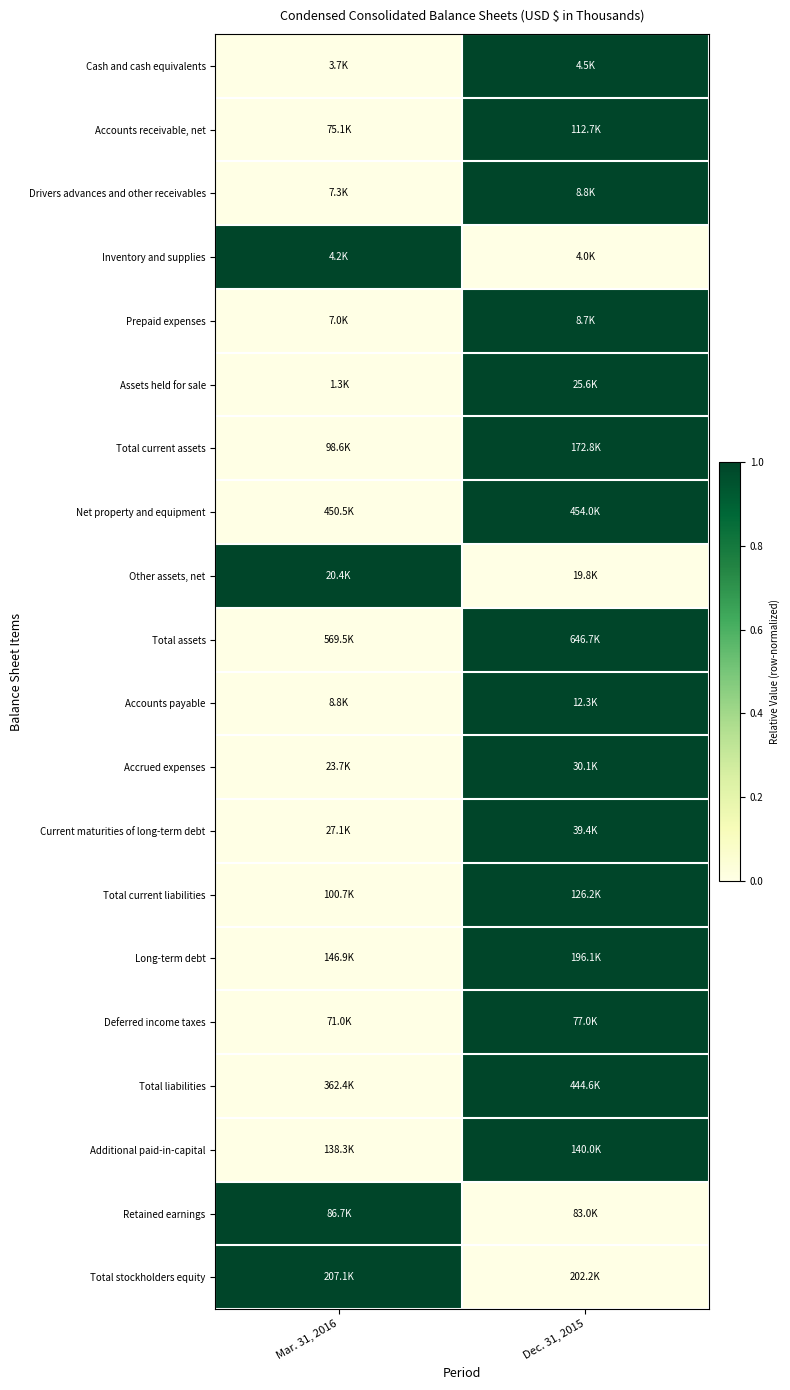

What is the spread (max minus min) of values at Mar. 31, 2016?

1